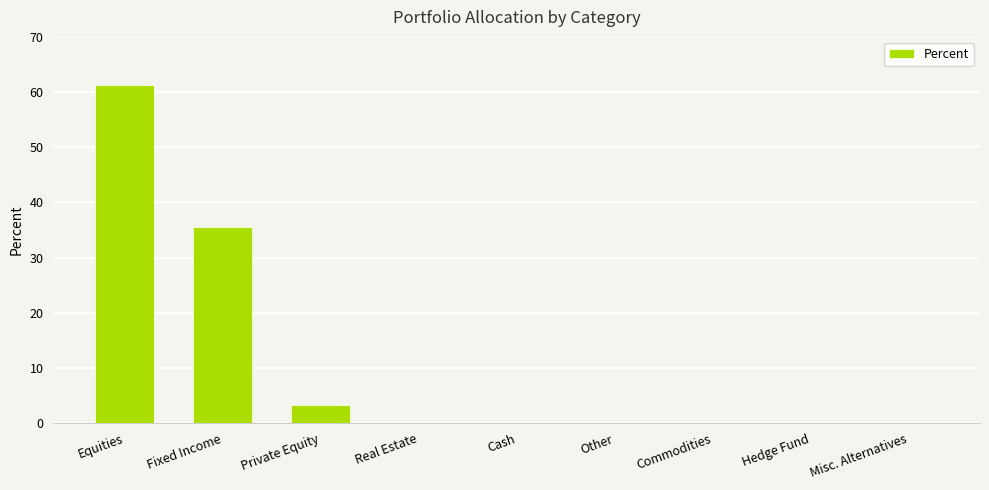

The value at Commodities is -37.9. True or false?

False